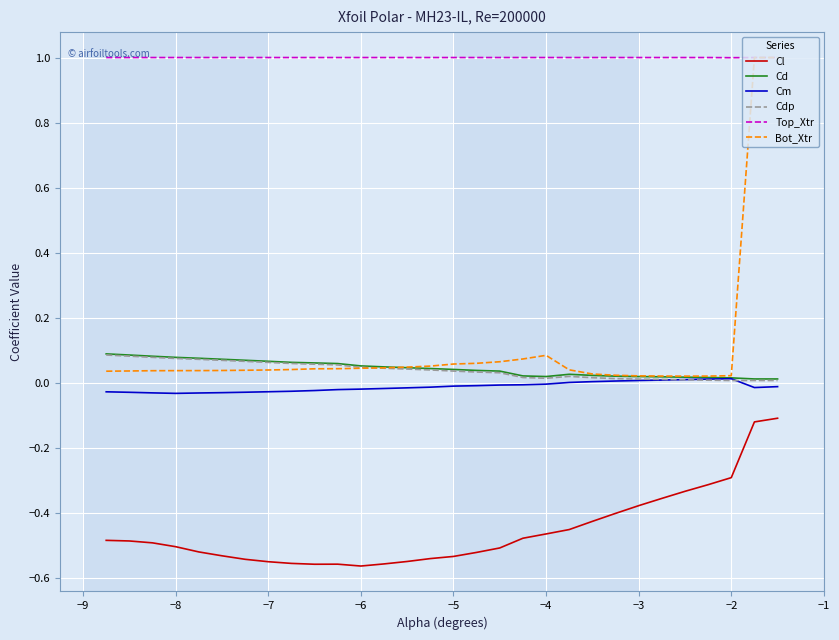

Which series has the largest total across all categories?

Top_Xtr